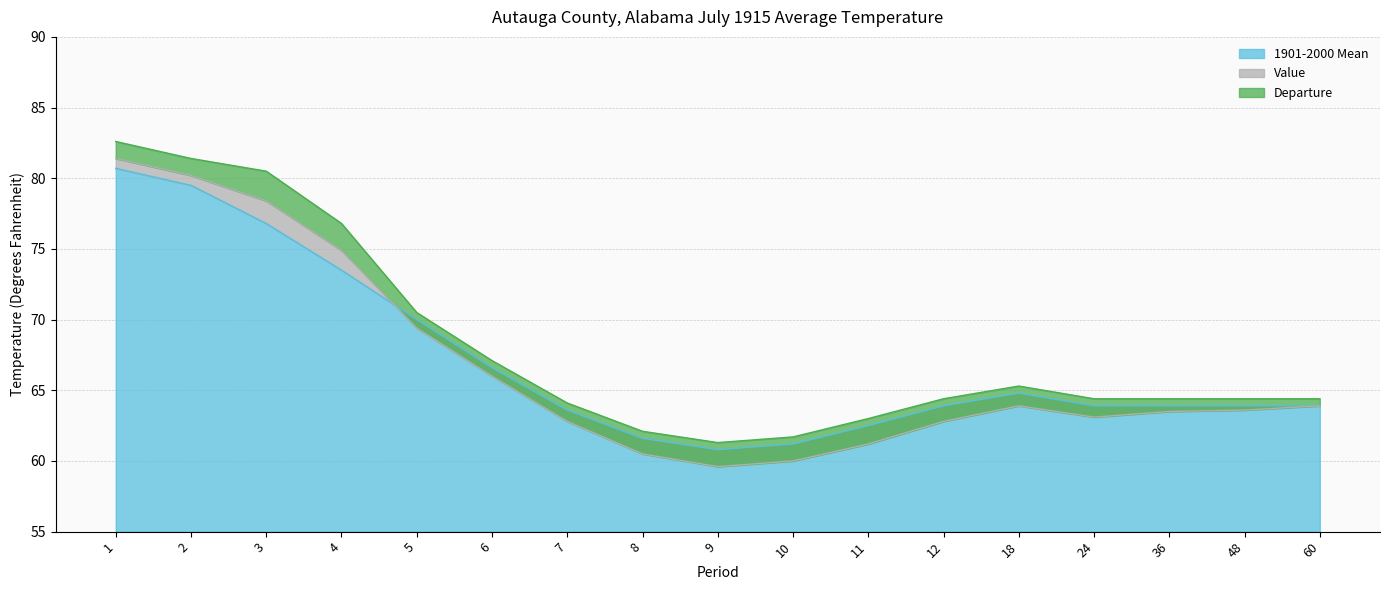

What is the difference between the maximum and minimum values in the 1901-2000 Mean series?

19.9